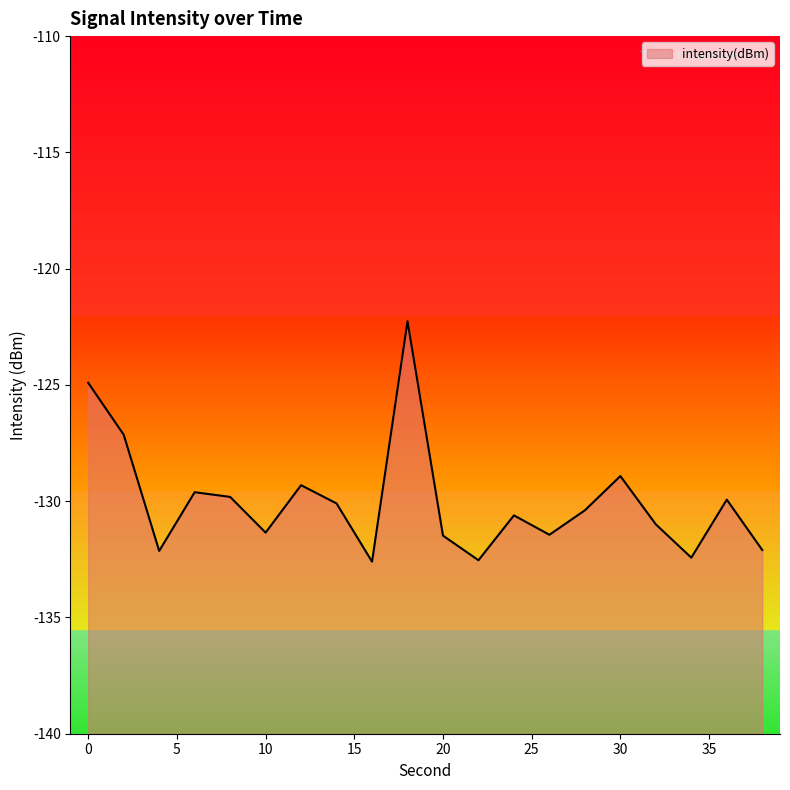

How many interior local valleys (lower than both neighbors) does the data have?

6